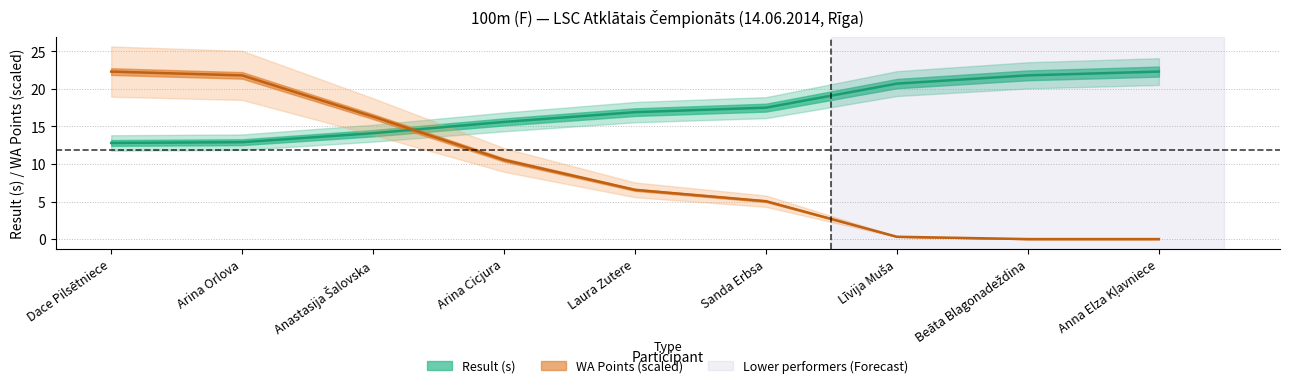

What is the difference between the maximum and second lowest values in the WA series?

22.3